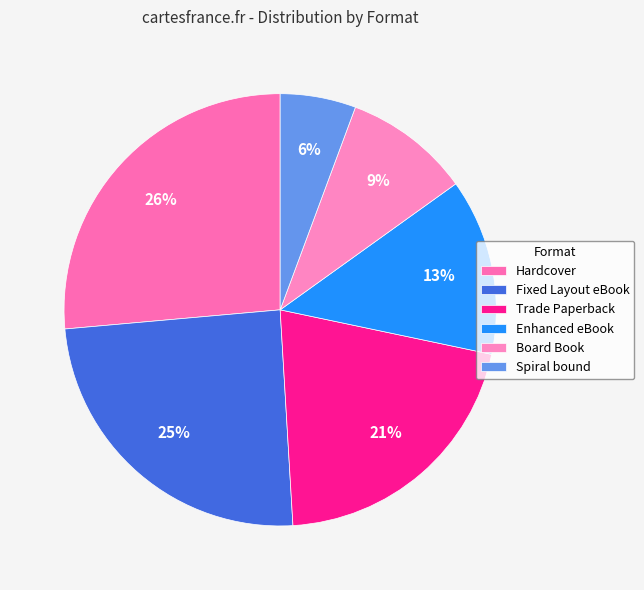

Rank the categories by value from highest to lowest.

Hardcover, Fixed Layout eBook, Trade Paperback, Enhanced eBook, Board Book, Spiral bound